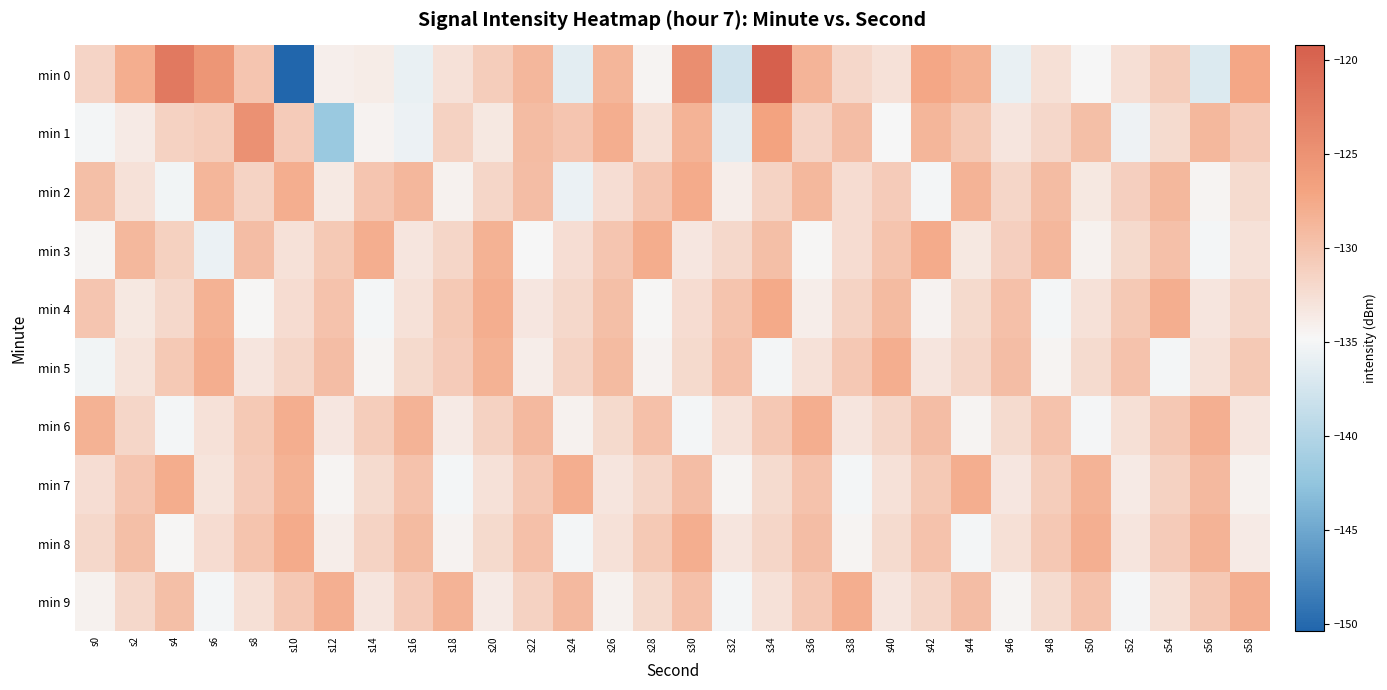

Which category has the highest value across all series?

s34